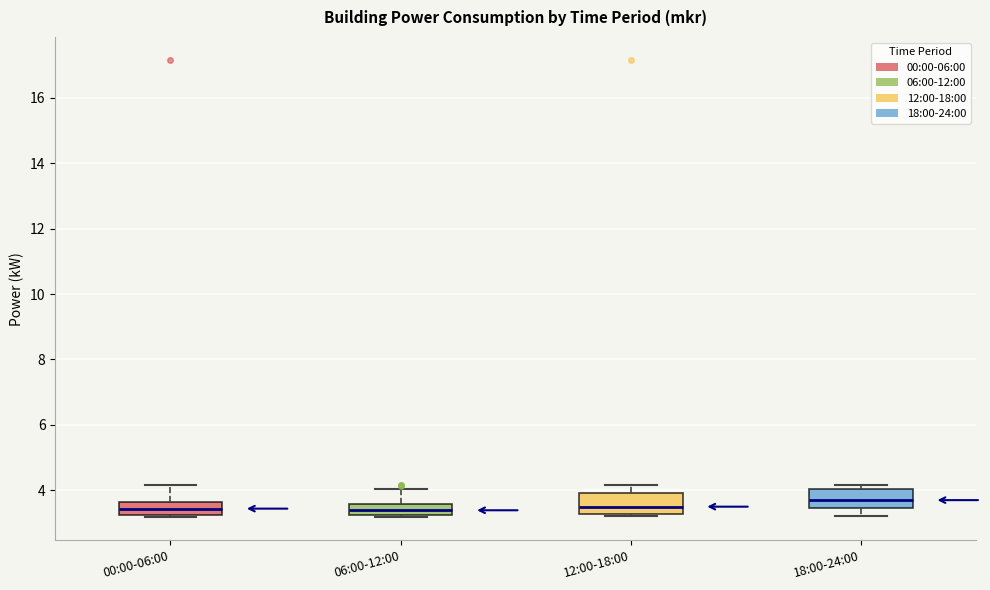

Where is the lower edge of the box for 12:00-18:00 on the y-axis? The values are not printed on the chart, so give them approximately, as read against the axis.

3.2